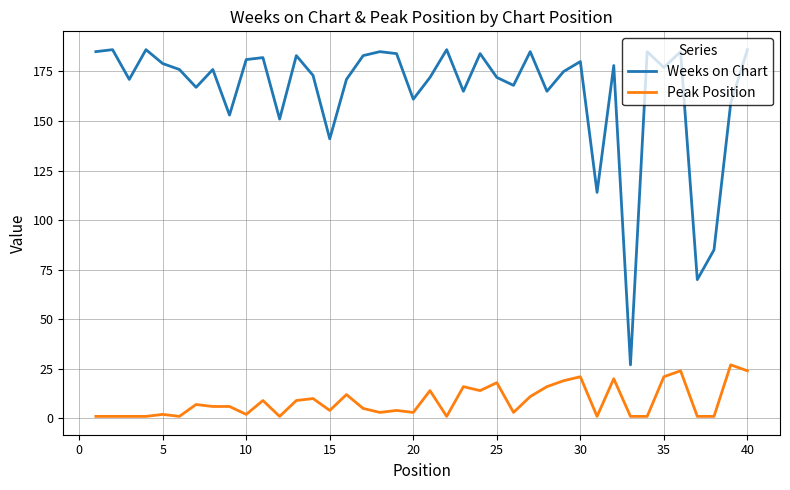

True or false: Weeks on Chart and Peak Position cross at least once.

False